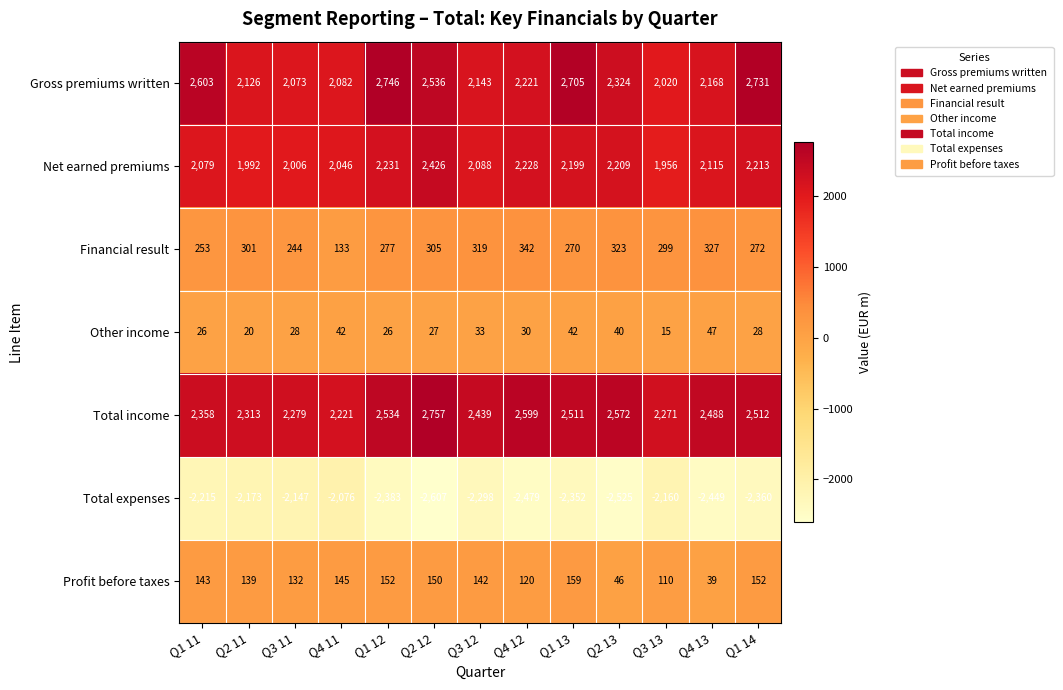

Count the number of data series in this chart.

7